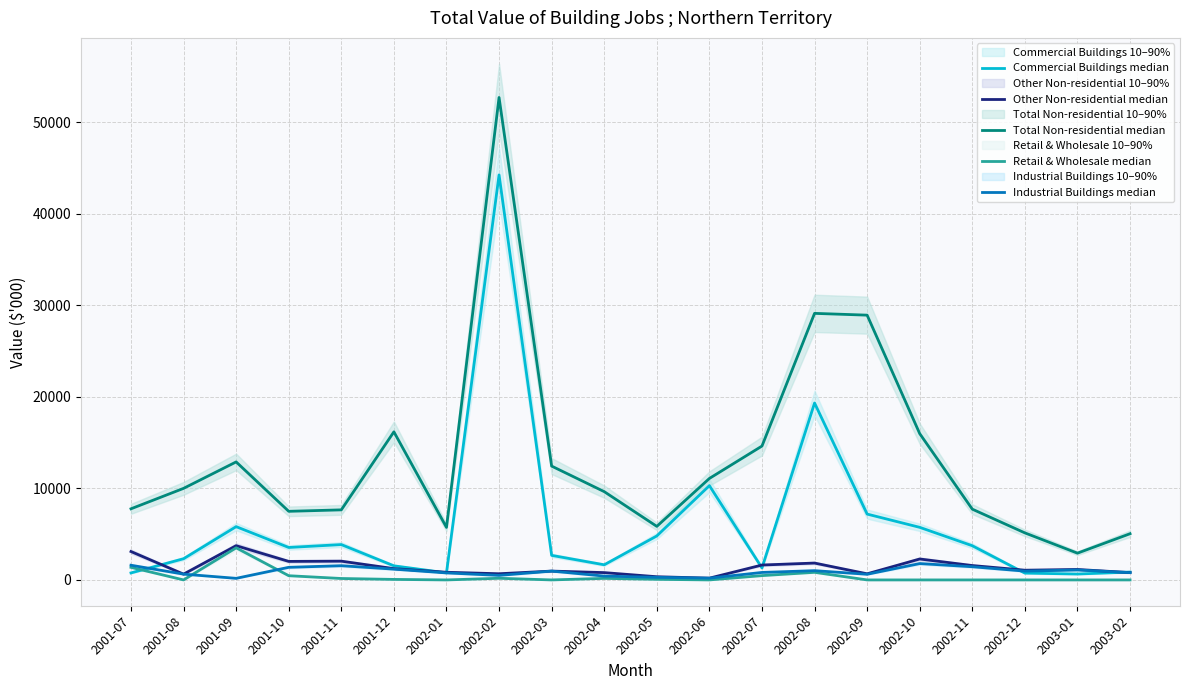

What is the label of the 3rd point from the left?

2001-09